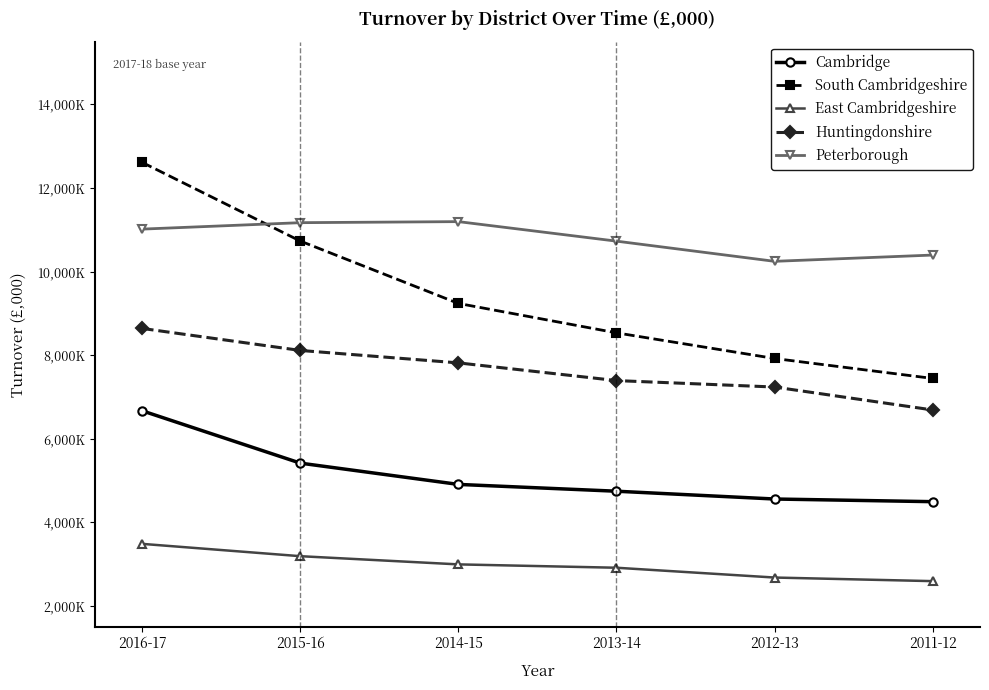

At which category does Peterborough reach its first local valley?

2012-13